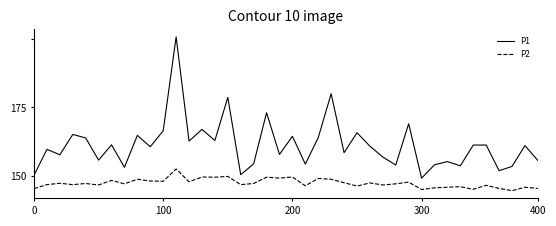

Does the chart display data point markers on the line(s)?

No